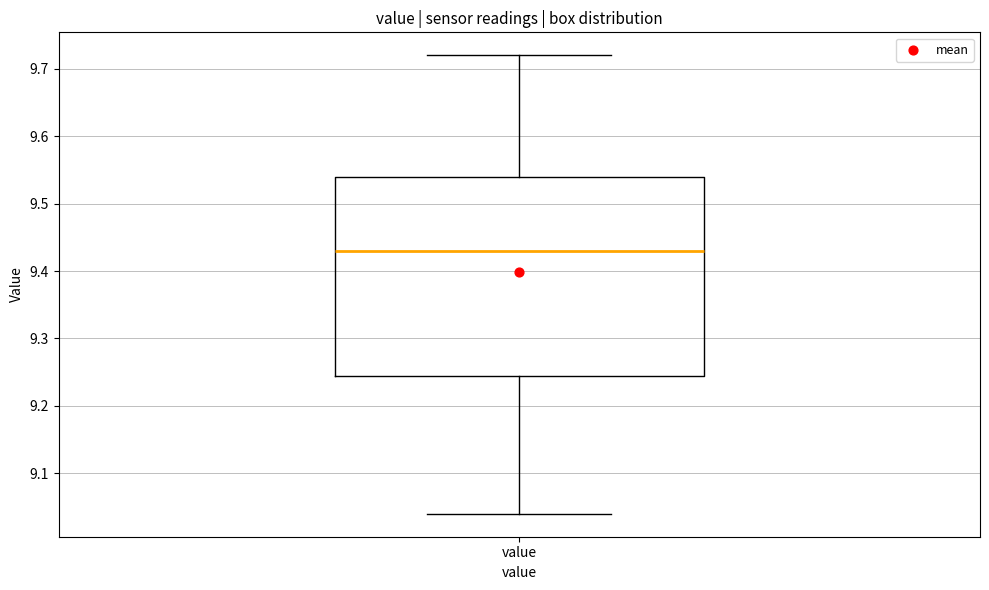

Transcribe this box plot: give where the median line is, the range the box spans, and where the two whiskers end, as read against the y-axis. The values are not printed on the chart, so give them approximately, as read against the axis.

median 9.43, box 9.25 to 9.54, whiskers 9.04 to 9.72